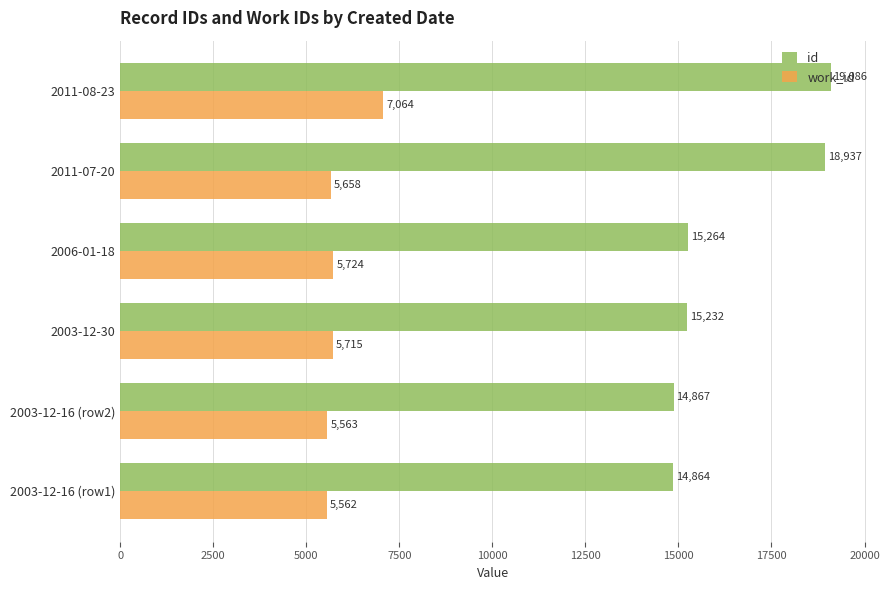

At which category is the sum across all series the highest?

2011-08-23